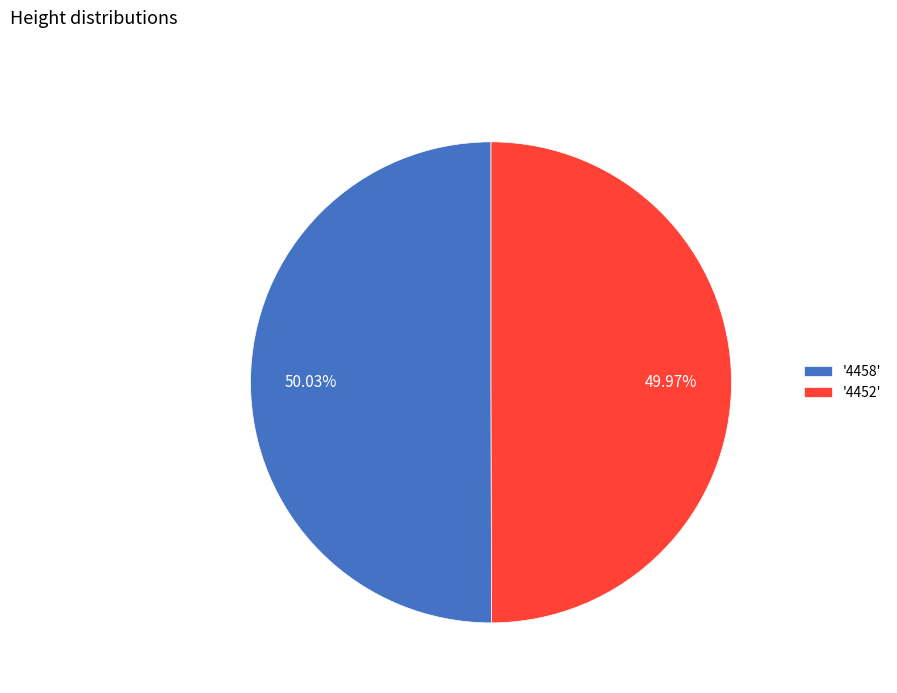

Does any single category account for the majority?

Yes